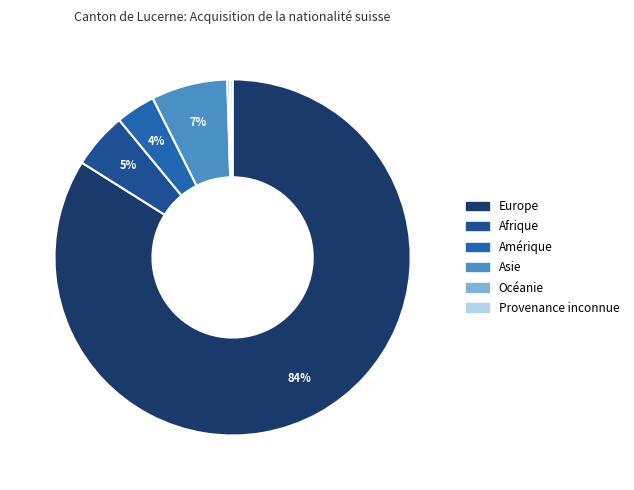

What percentage is NOT represented by Asie?

93.1%